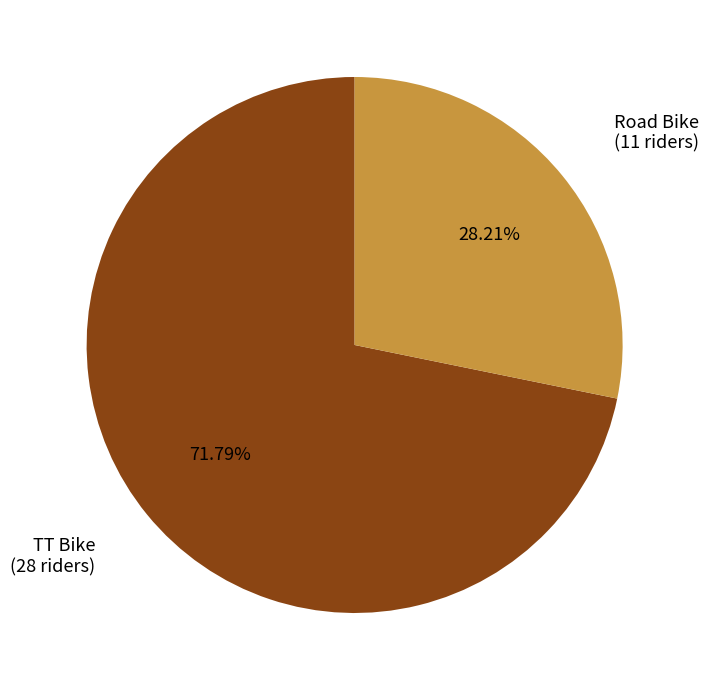

Count the number of slices in the pie.

2